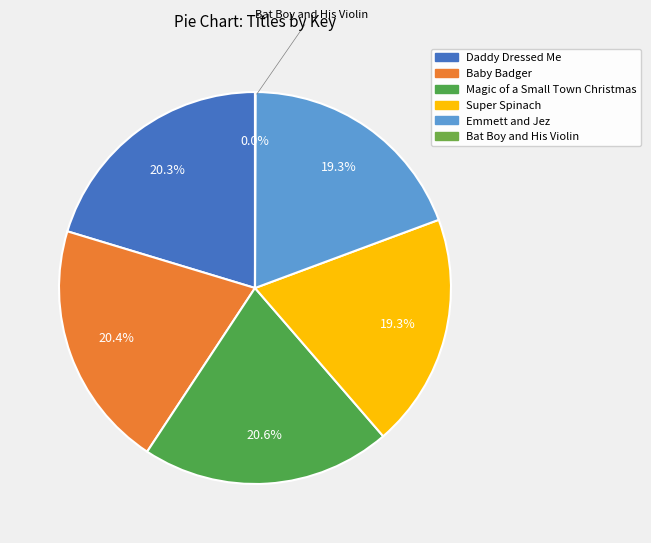

Count the number of slices in the pie.

6